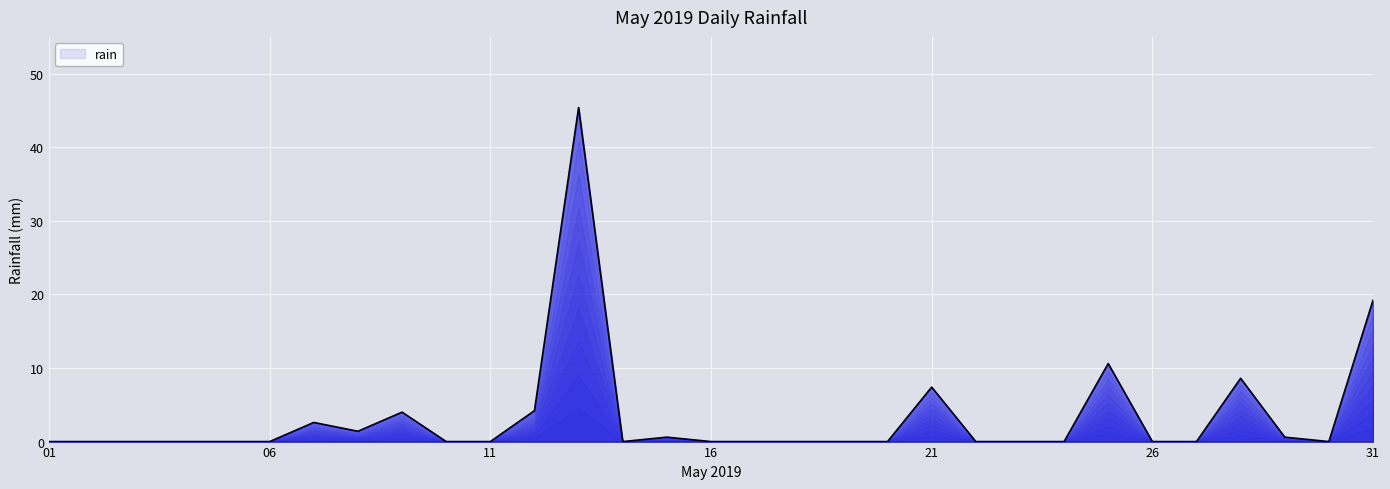

At which label is the value closest to 22?

31